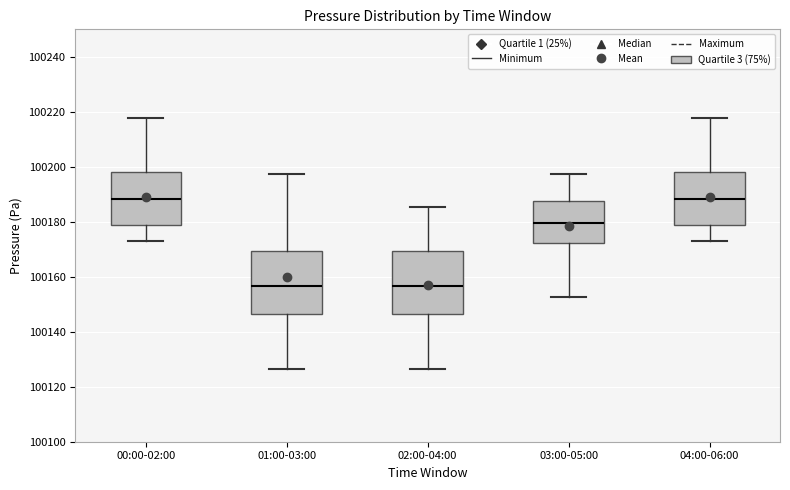

Where is the upper edge of the box for 01:00-03:00 on the y-axis? The values are not printed on the chart, so give them approximately, as read against the axis.

100170